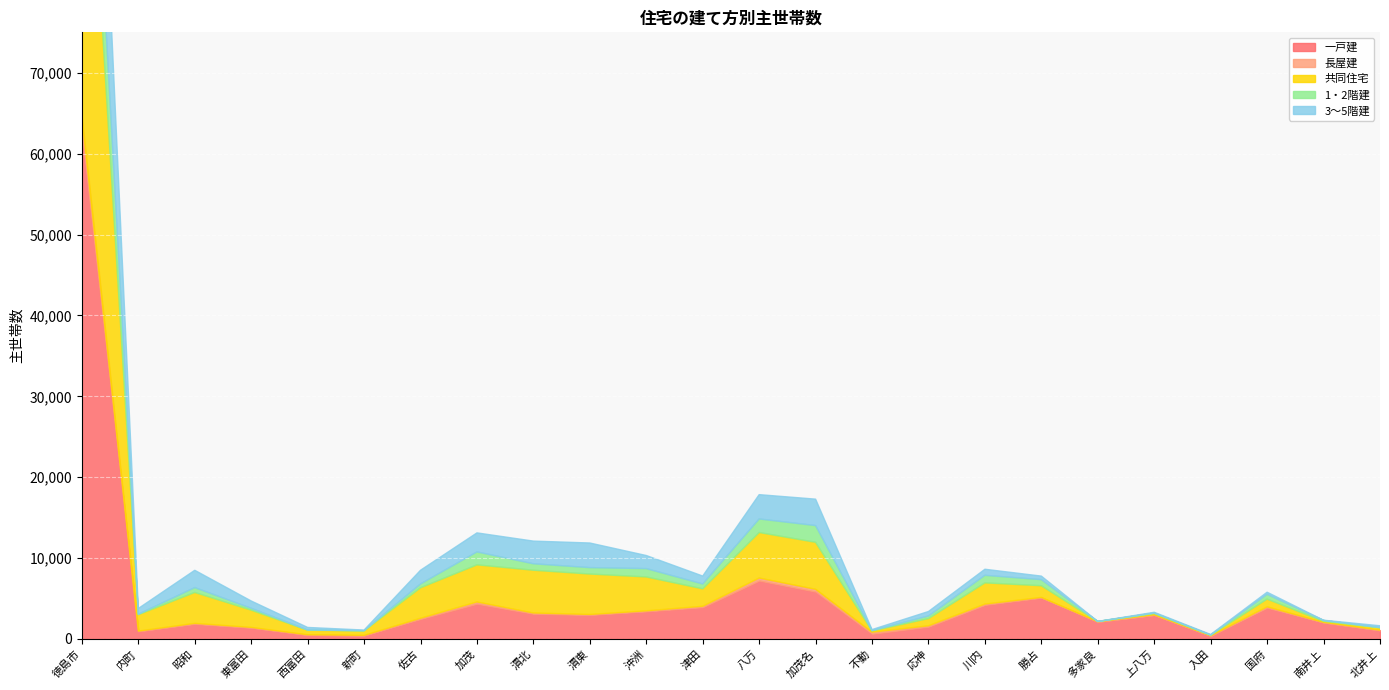

What is the label of the 2nd point from the left?

内町